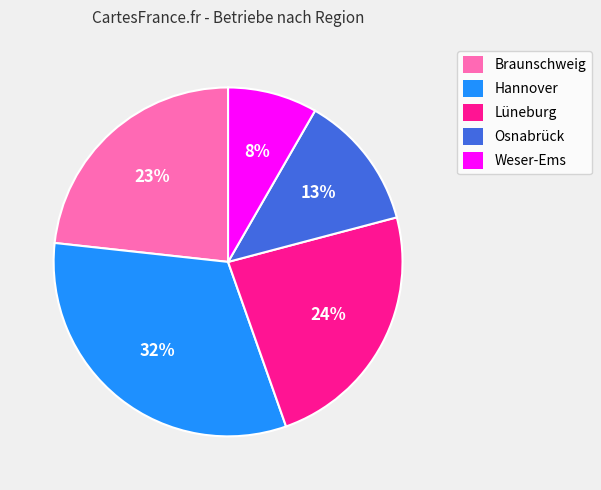

What percentage is the Lüneburg slice, to the nearest percent?

24%